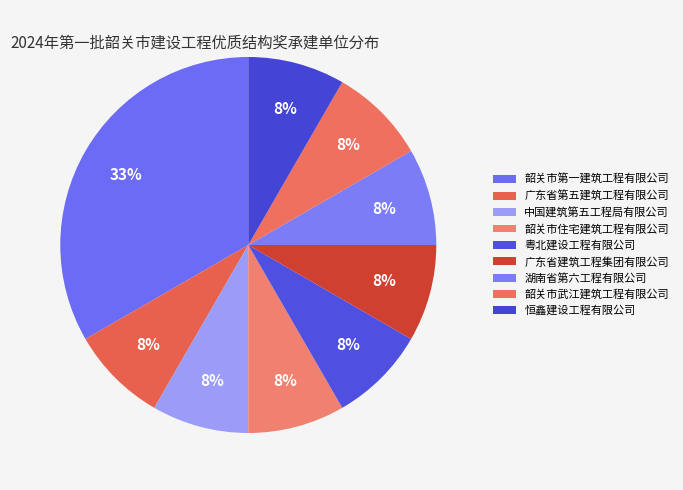

Is the sum of 韶关市住宅建筑工程有限公司 and 恒鑫建设工程有限公司 greater than half?

No